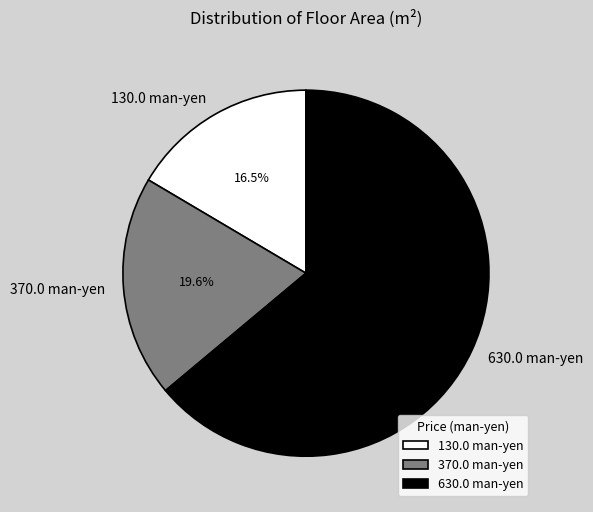

Combined, what portion of the pie is 370.0 man-yen and 130.0 man-yen?

36.1%